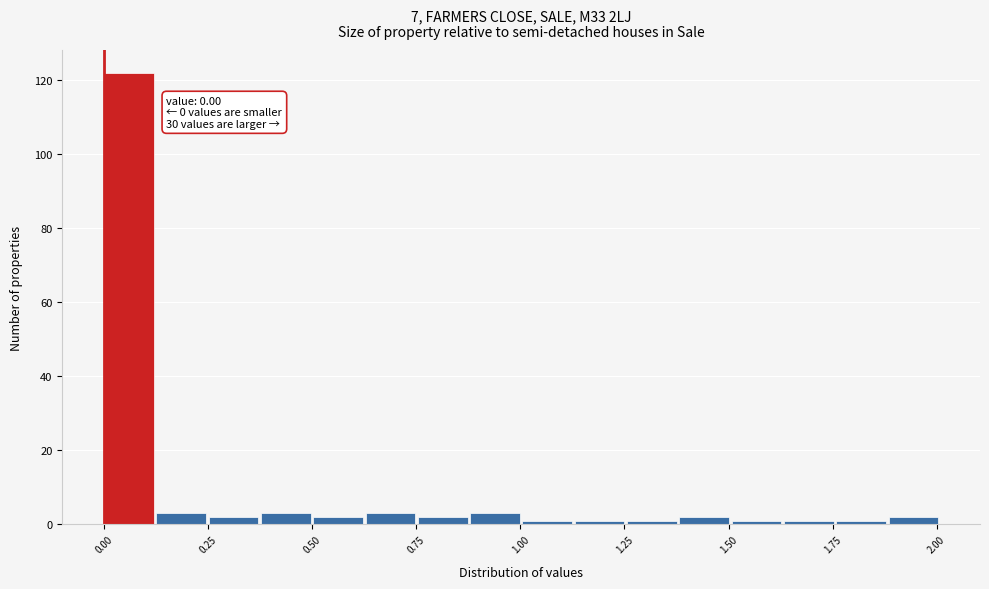

Read against the x-axis, roughly where is the centre of the tallest bar?

0.05